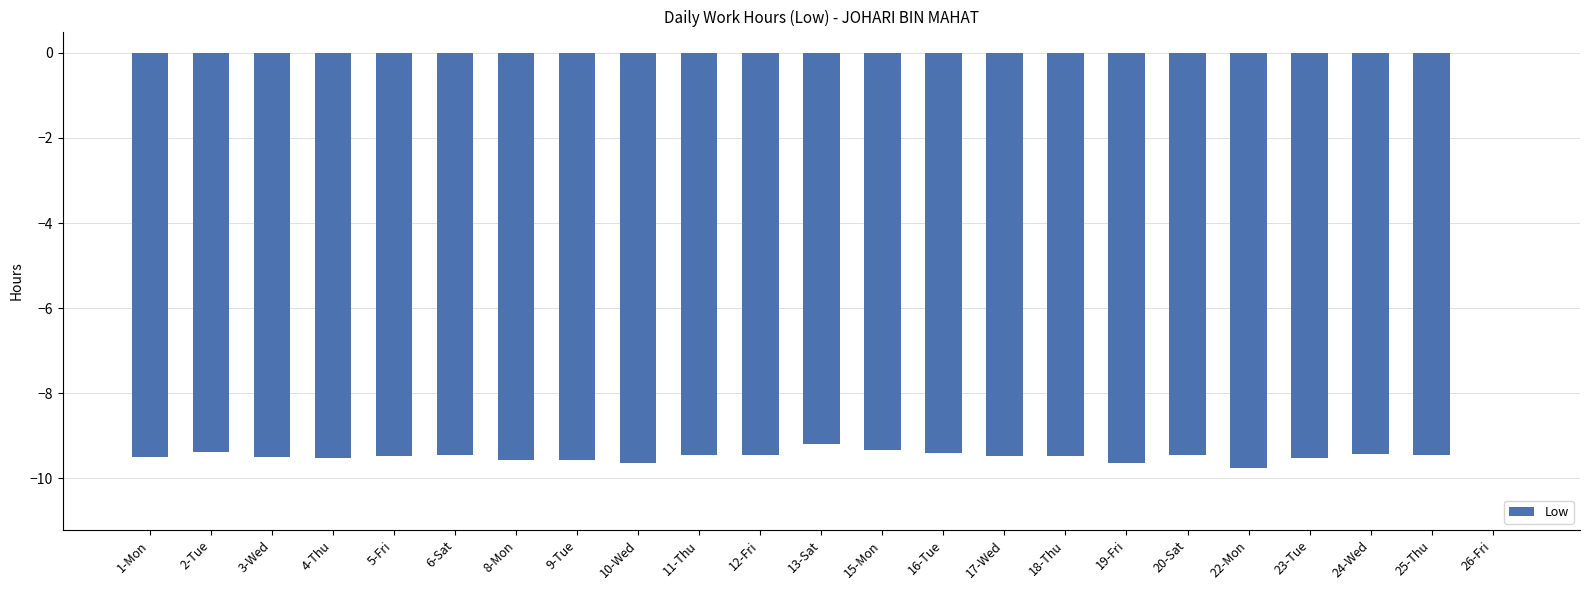

Where does the data first go above -9?

26-Fri